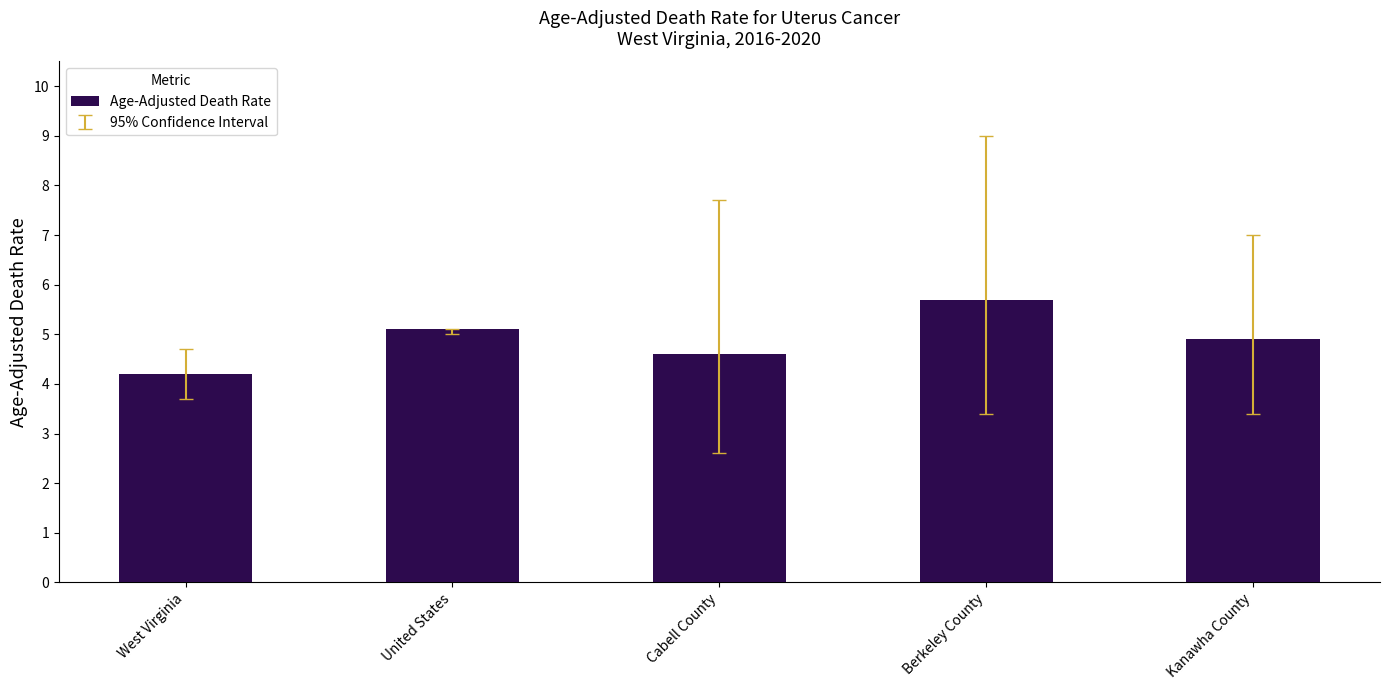

What is the sum of all values?

24.5